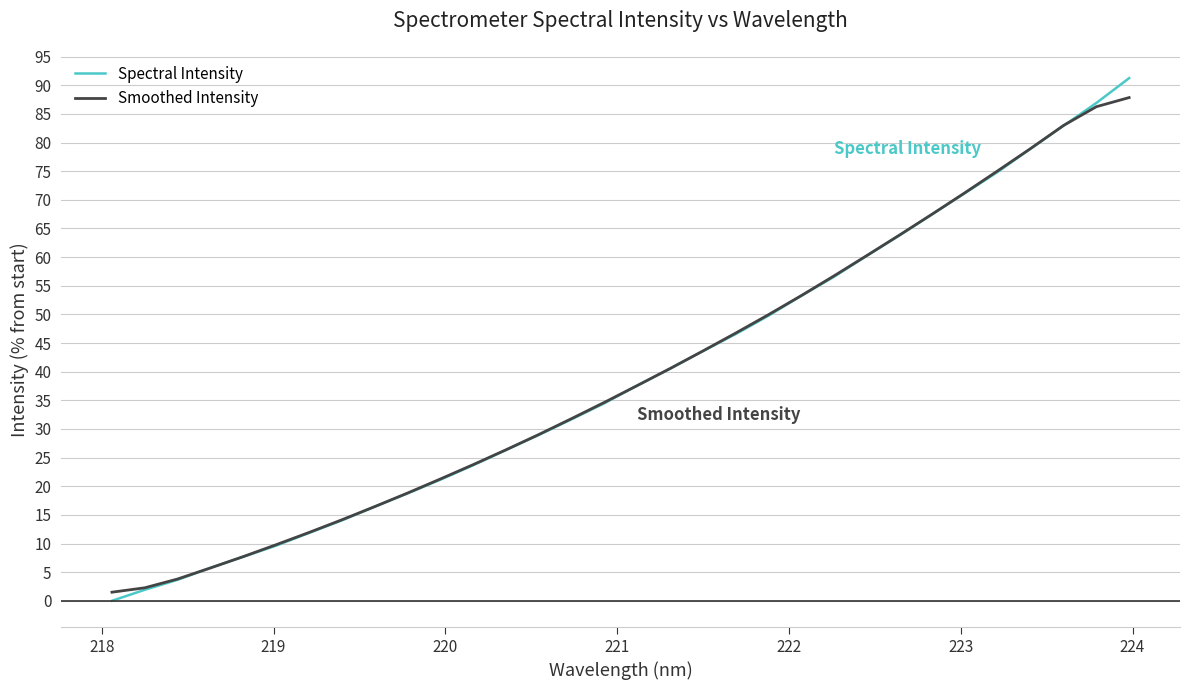

Which series has the largest range (max minus min)?

Spectral Intensity